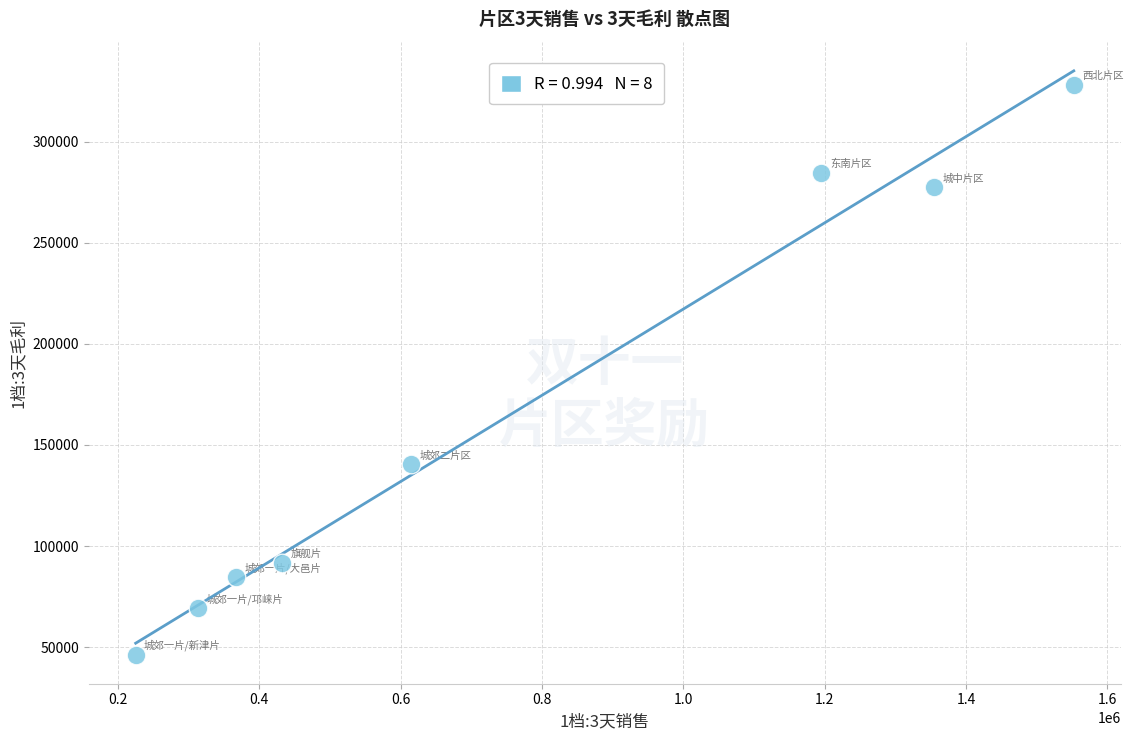

What Y value in the scatter plot is closest to 187246?

140546.7